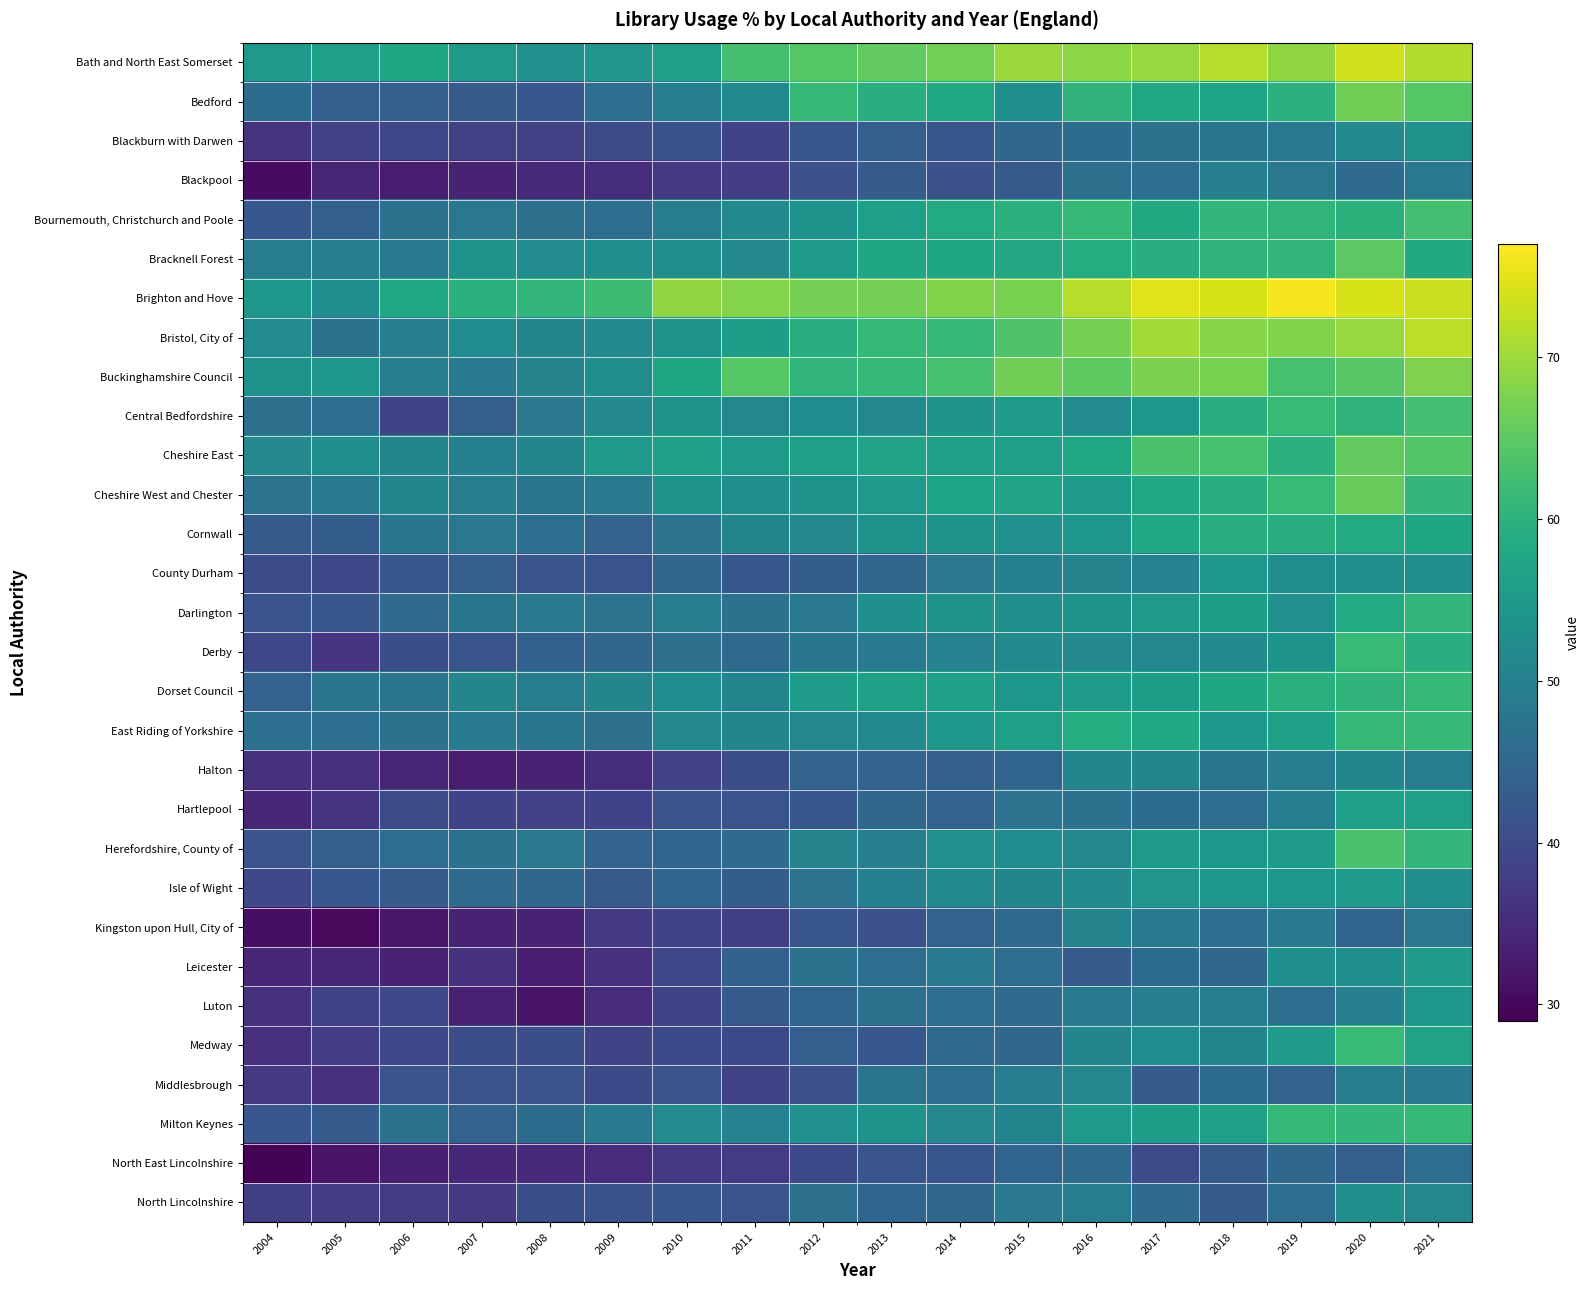

Count the number of categories in the chart.

18